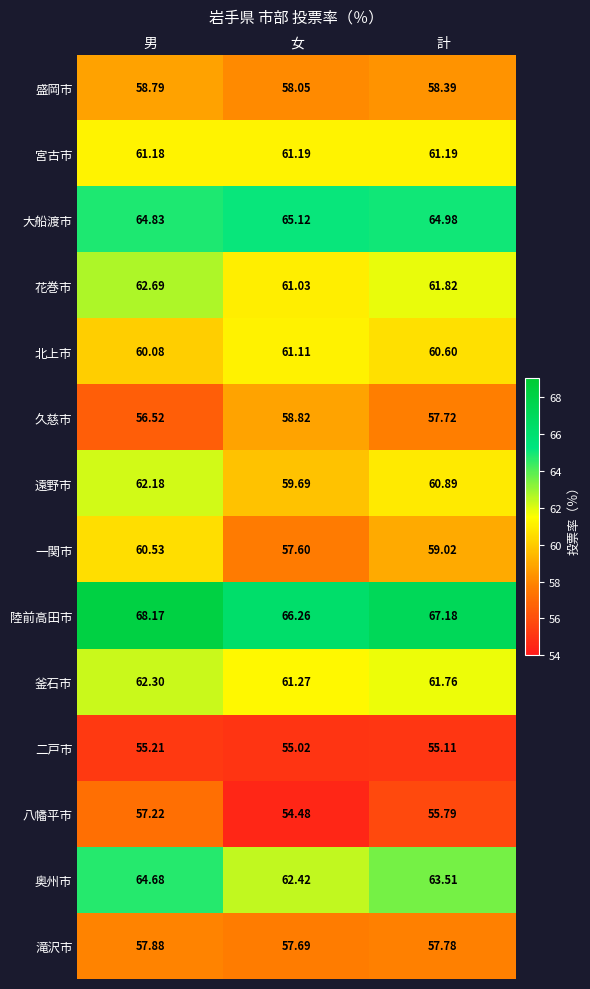

List the labels in order of 八幡平市 value, smallest first.

女, 計, 男